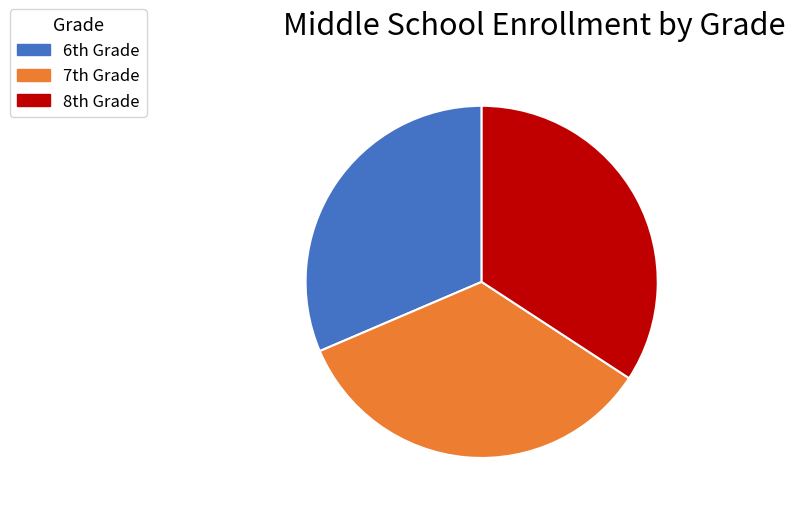

Is there any slice that represents more than half of the pie?

No